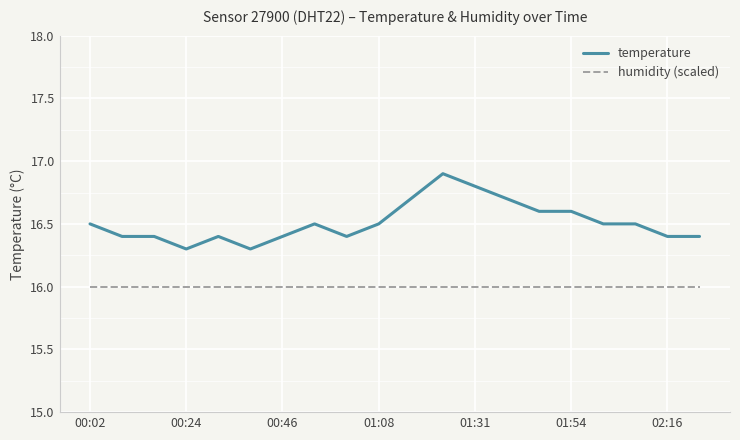

What is the lowest value of the temperature series?

16.3